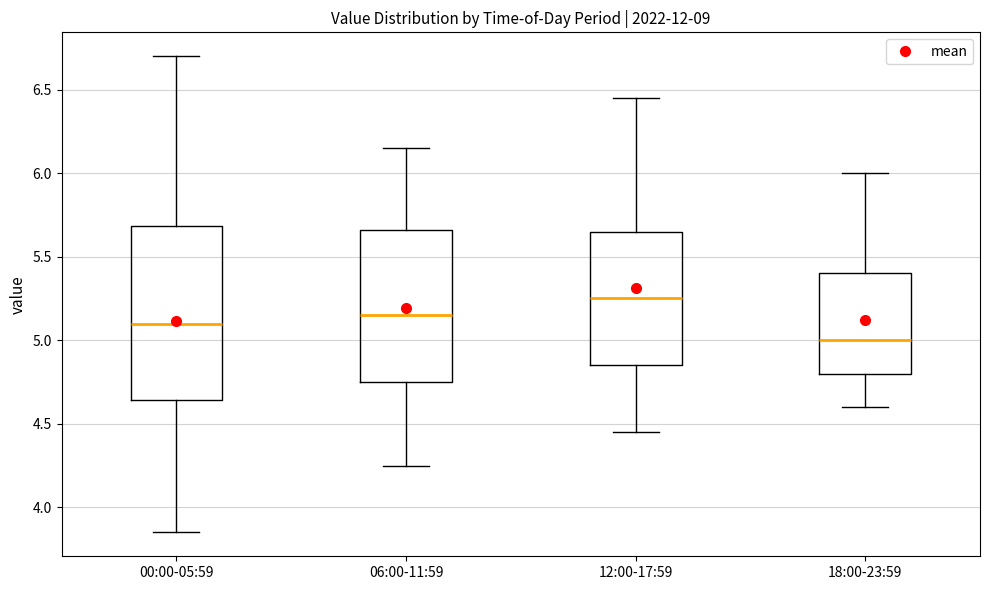

Where is the upper edge of the box for 00:00-05:59 on the y-axis? The values are not printed on the chart, so give them approximately, as read against the axis.

5.70